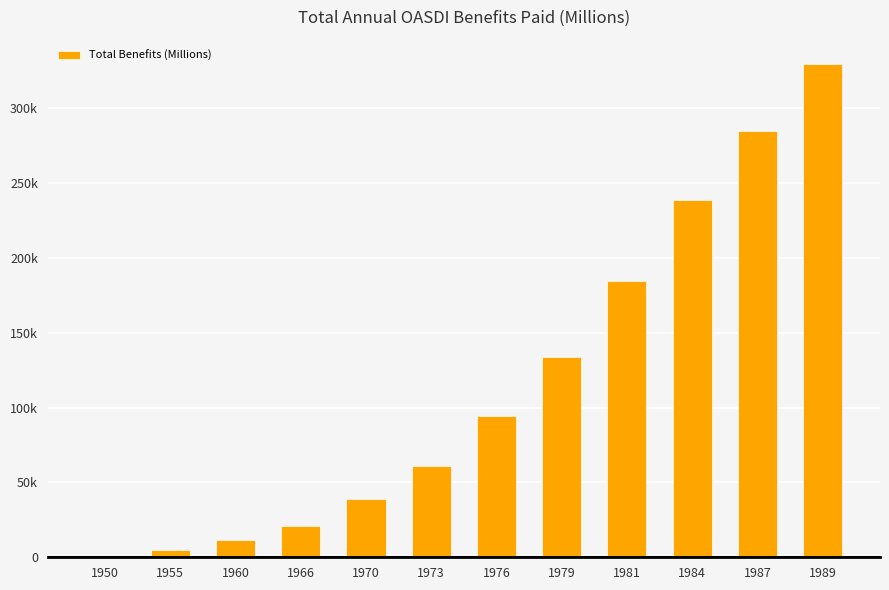

Reading left to right, transcribe all the data shown in this chart.

961	4968	11245	21070	38982	61091	94180	133691	184450	238682	284487	329193